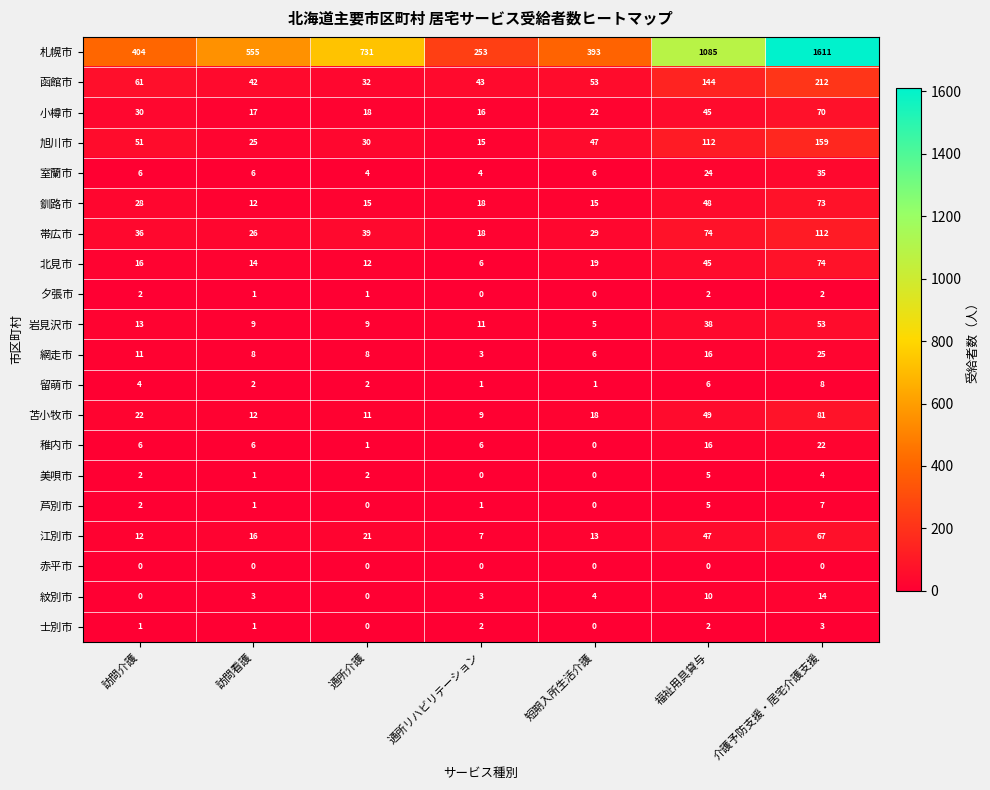

What is the maximum value shown in the chart?

1611